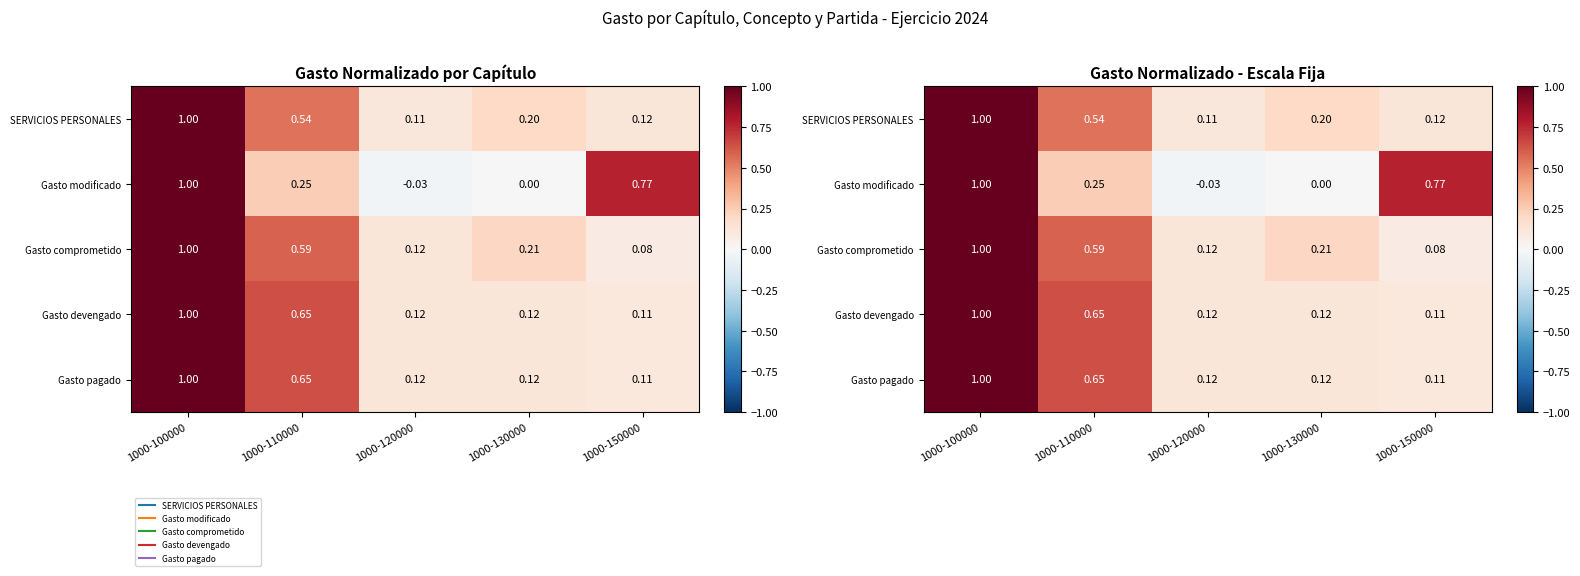

How many data points does each series have?

5